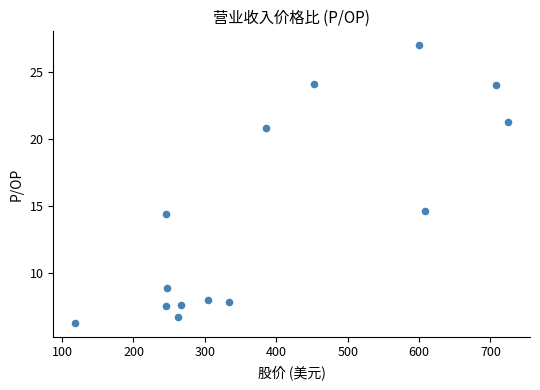

What is the range of Y values (max minus min)?

20.7